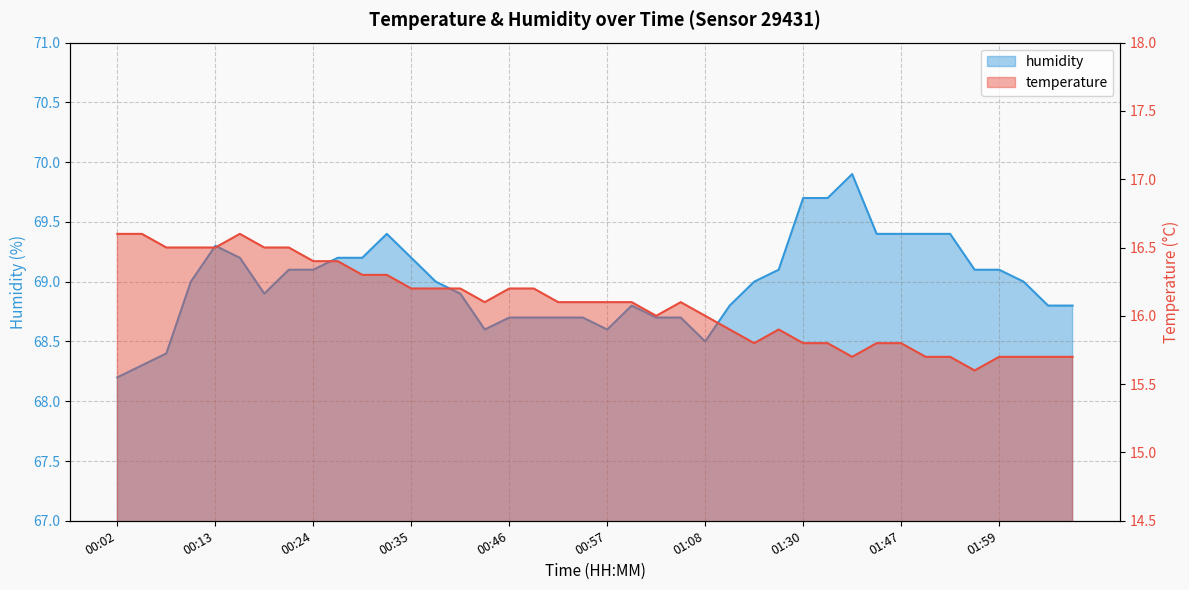

What is the label of the 40th point from the left?

02:07